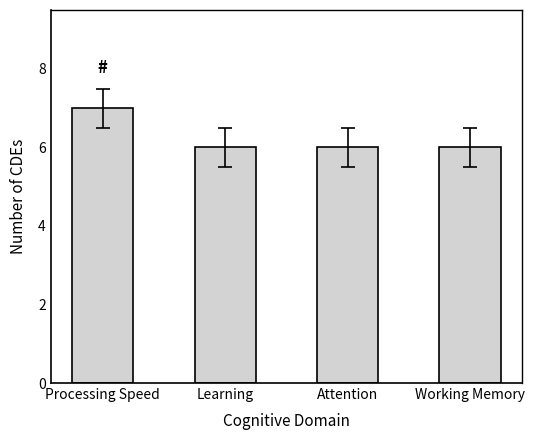

Which has a higher value, Processing Speed or Working Memory?

Processing Speed